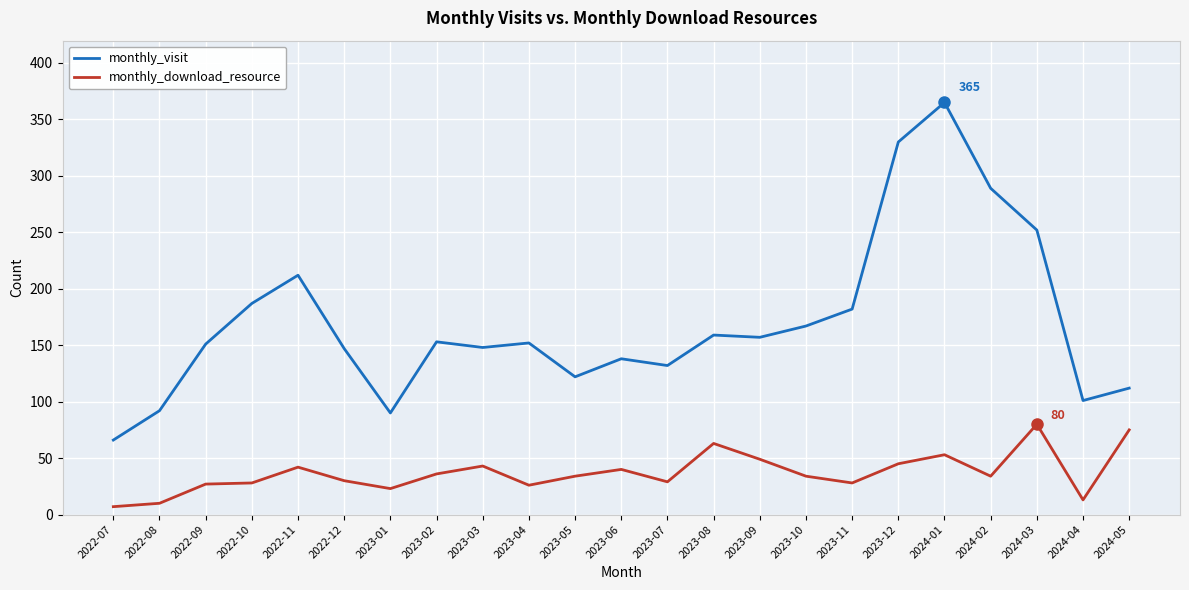

What is the difference between the maximum and second lowest values in the monthly_download_resource series?

70